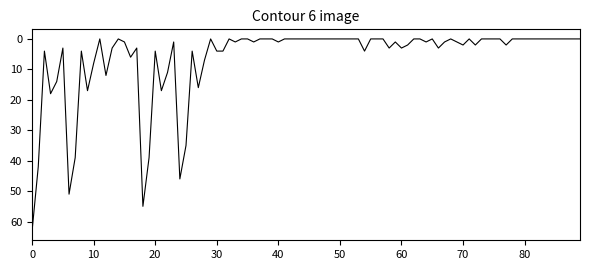

Is this an area chart (filled region under the line)?

No